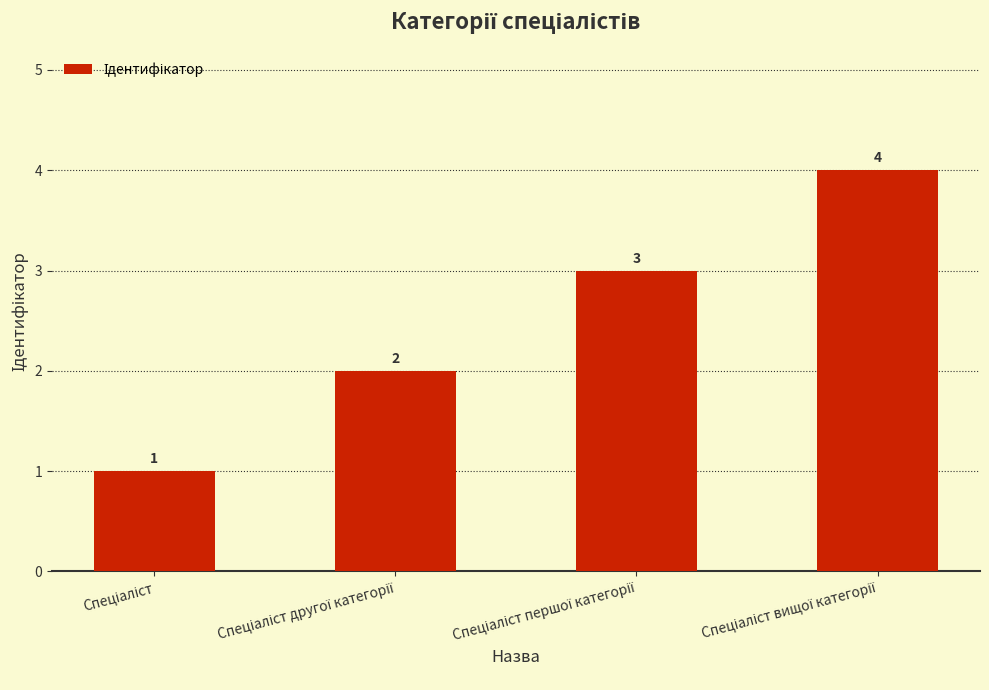

Count the number of data series in this chart.

1